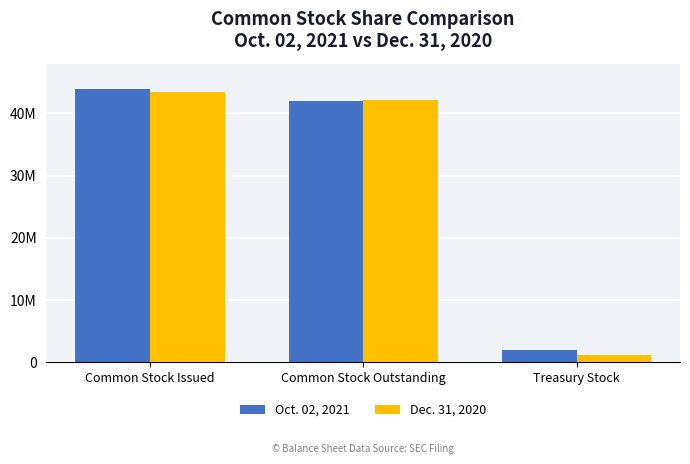

At which category does the chart reach its minimum across all series?

Treasury Stock